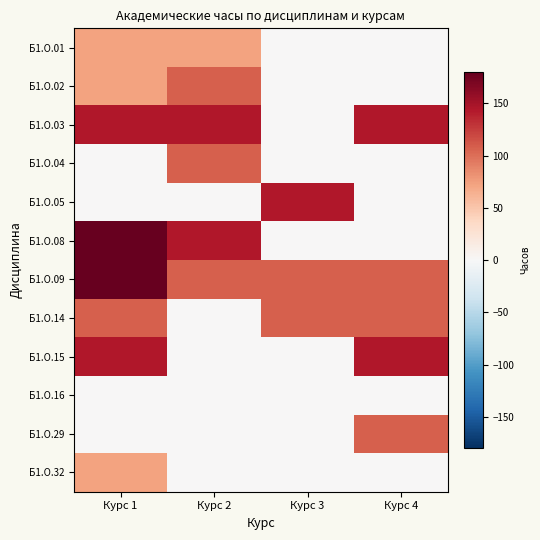

Between Курс 3 and Курс 4, which series saw the biggest shift?

Б1.О.03